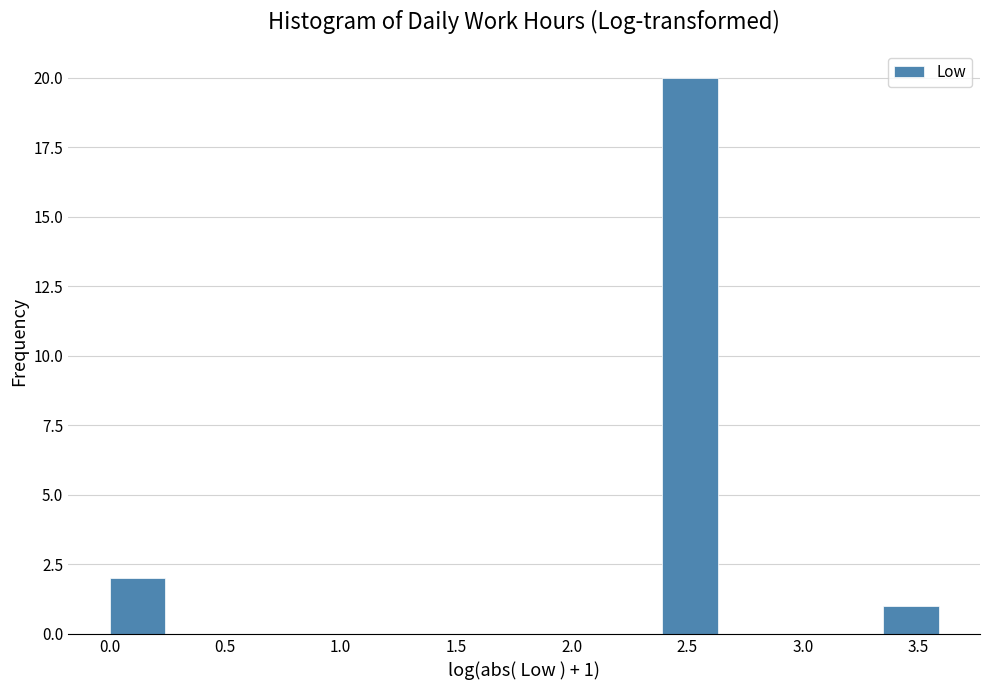

Which range on the x-axis has the tallest bar?

2.40 to 2.65